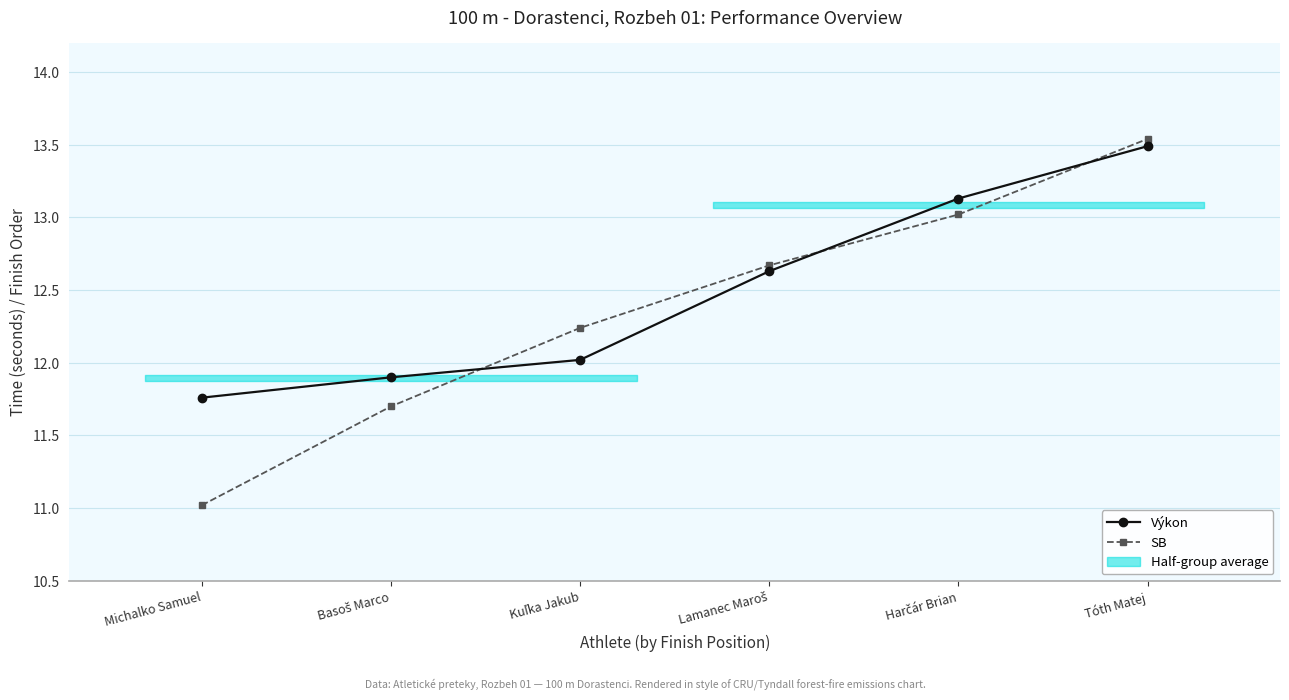

What is the label of the 3rd point from the left?

Kuľka Jakub